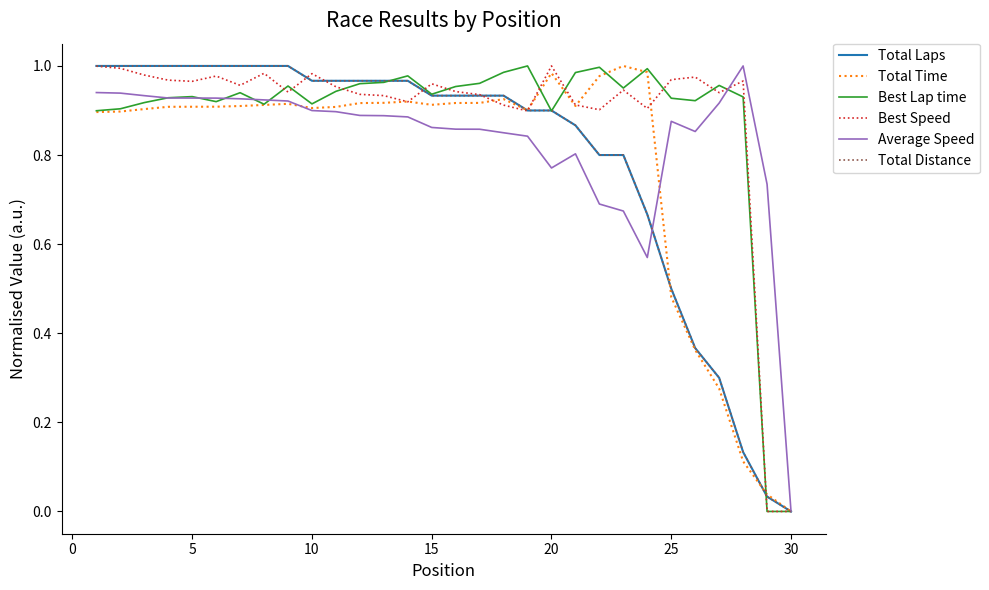

Does the chart display data point markers on the line(s)?

No